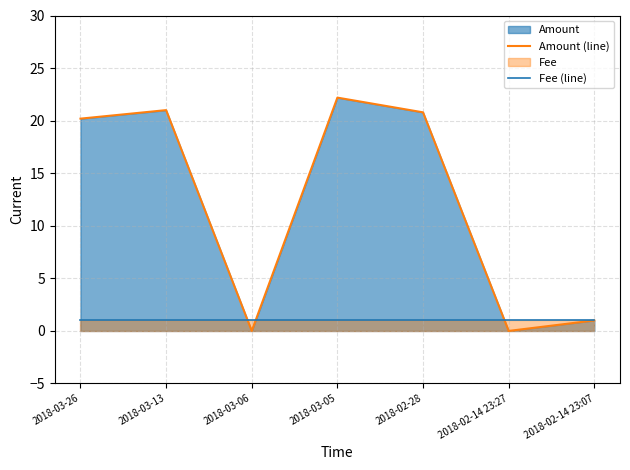

How many times do Fee (line) and Amount (line) cross each other?

3